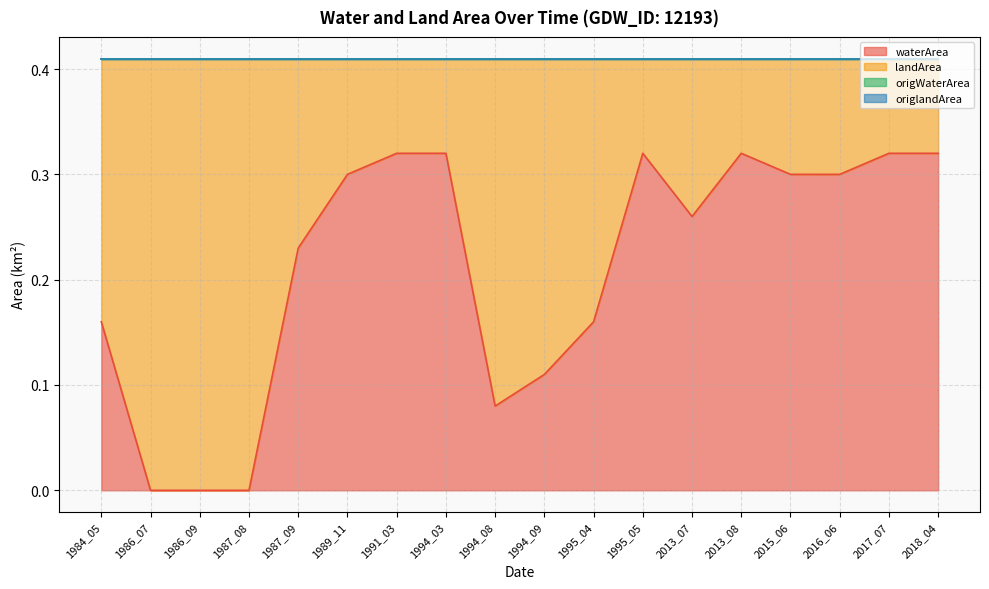

How many values in the origWaterArea series exceed 0?

15